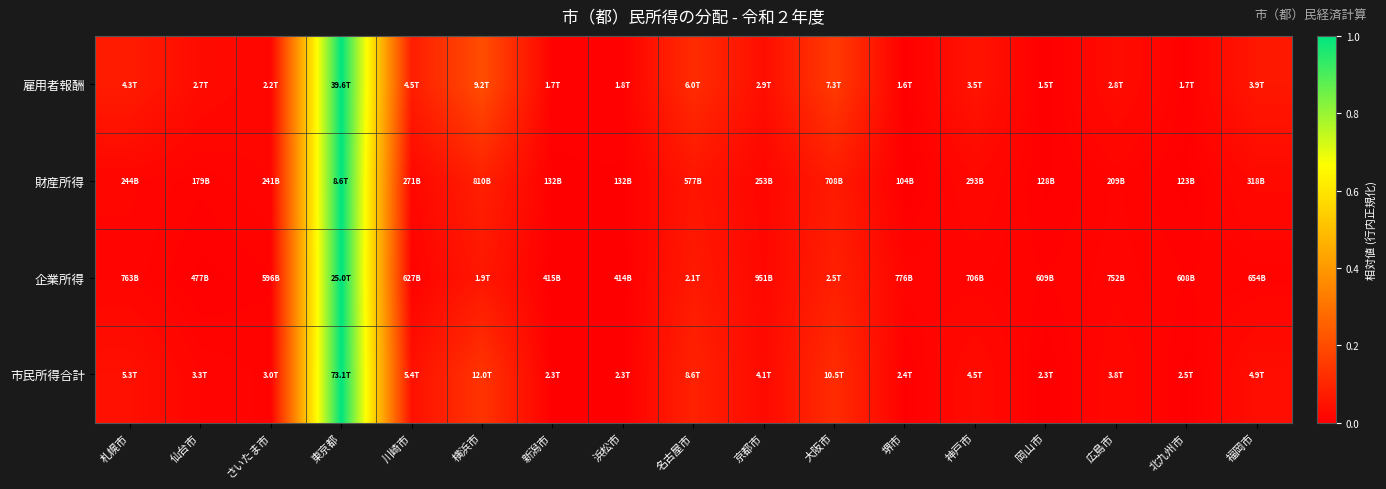

Count the number of categories in the chart.

17